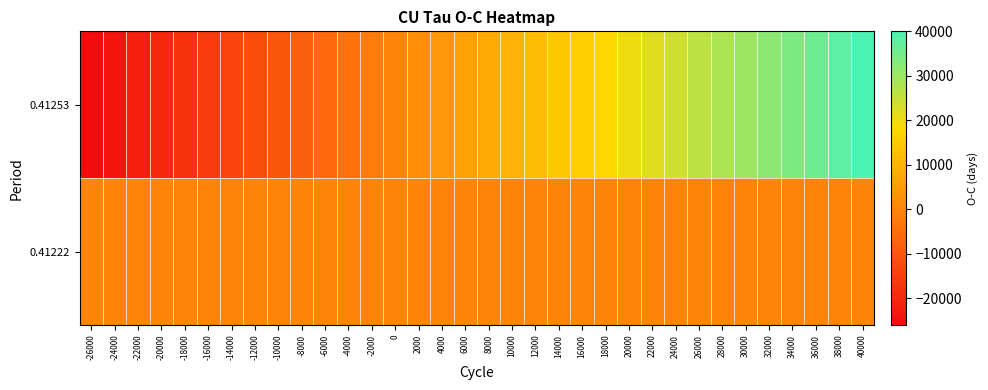

Rank the series by their average value, from lowest to highest.

0.41222, 0.41253